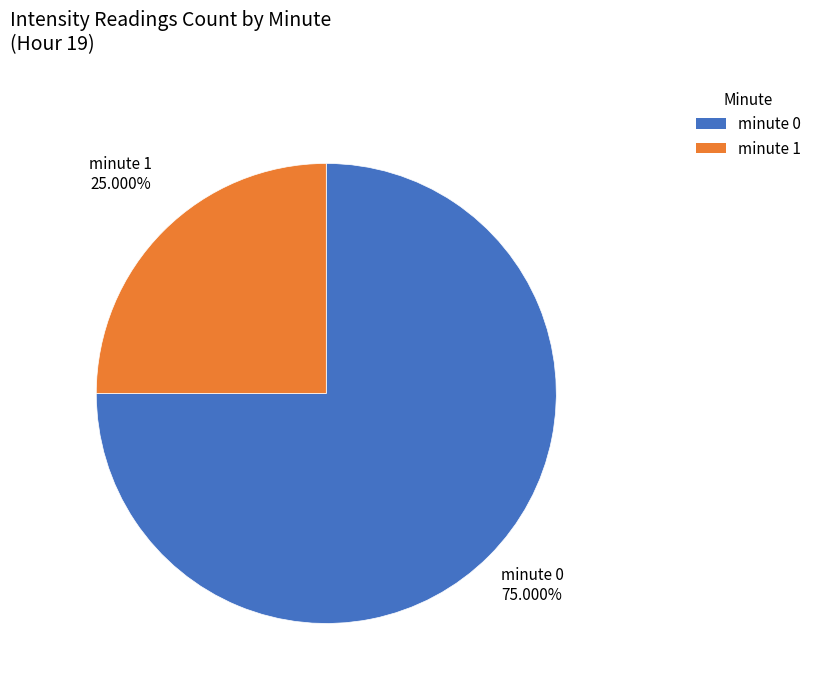

True or false: minute 1 accounts for 25% of the total.

True